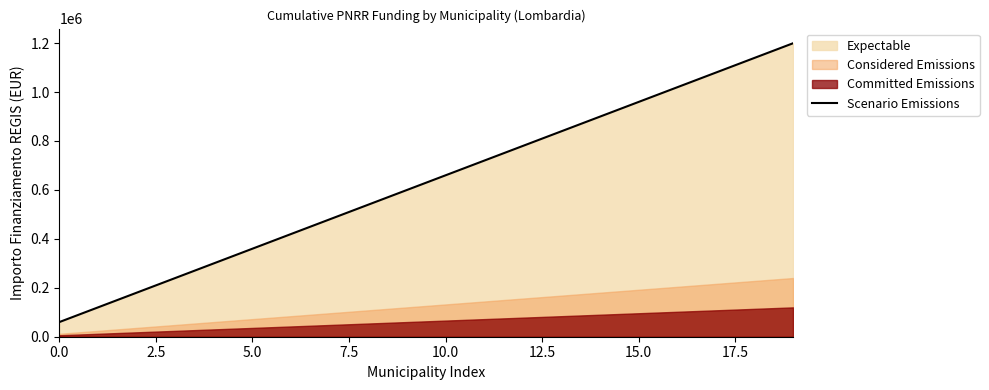

How many data points are less than 659626?

10